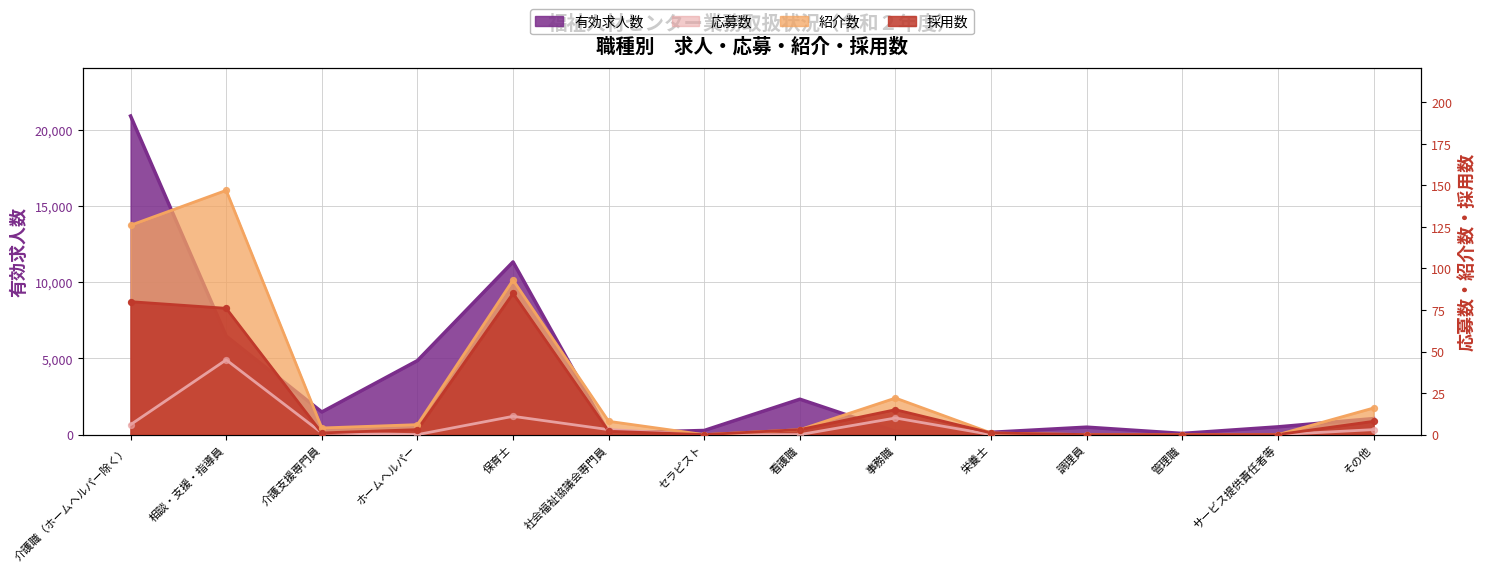

Which series contains the lowest Y value?

紹介数